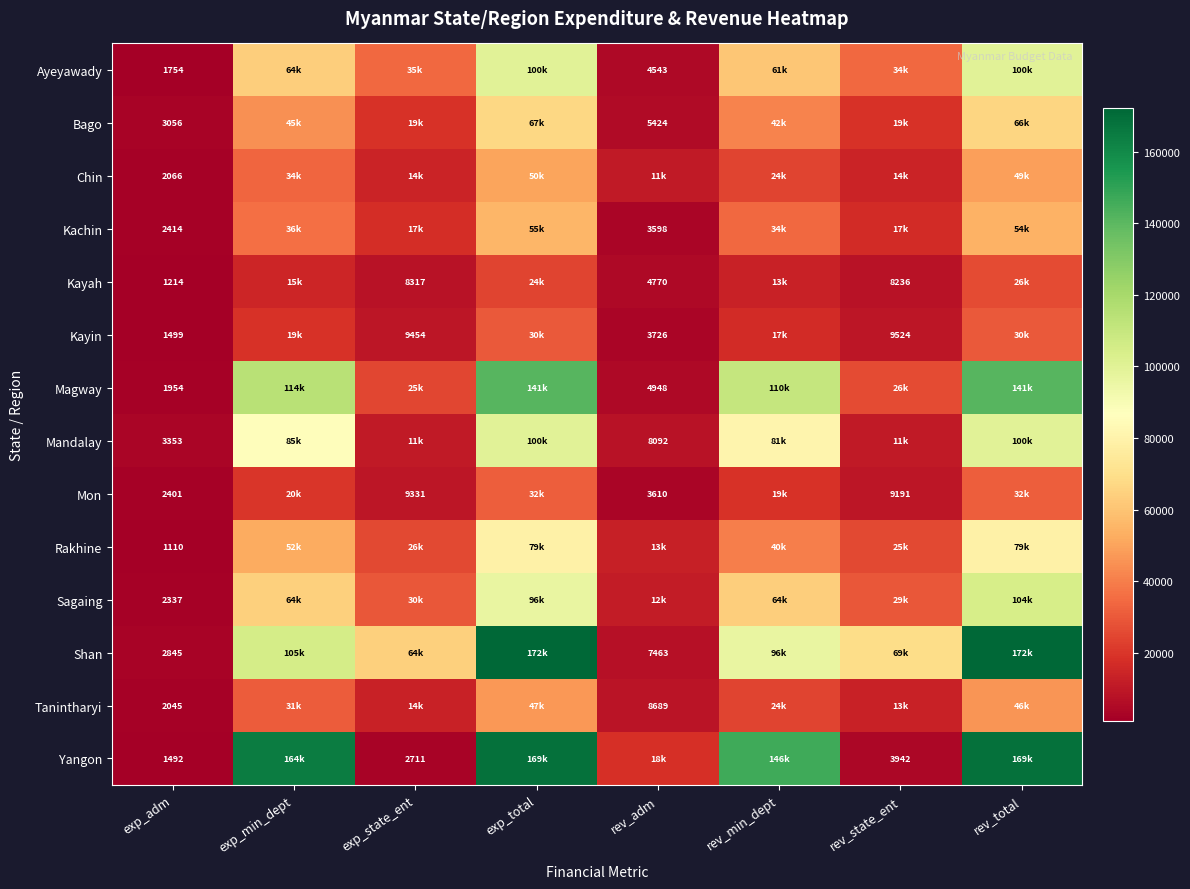

At which category is the sum across all series the highest?

rev_total